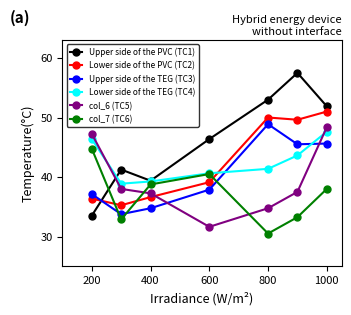

What is the minimum value shown in the chart?

30.5